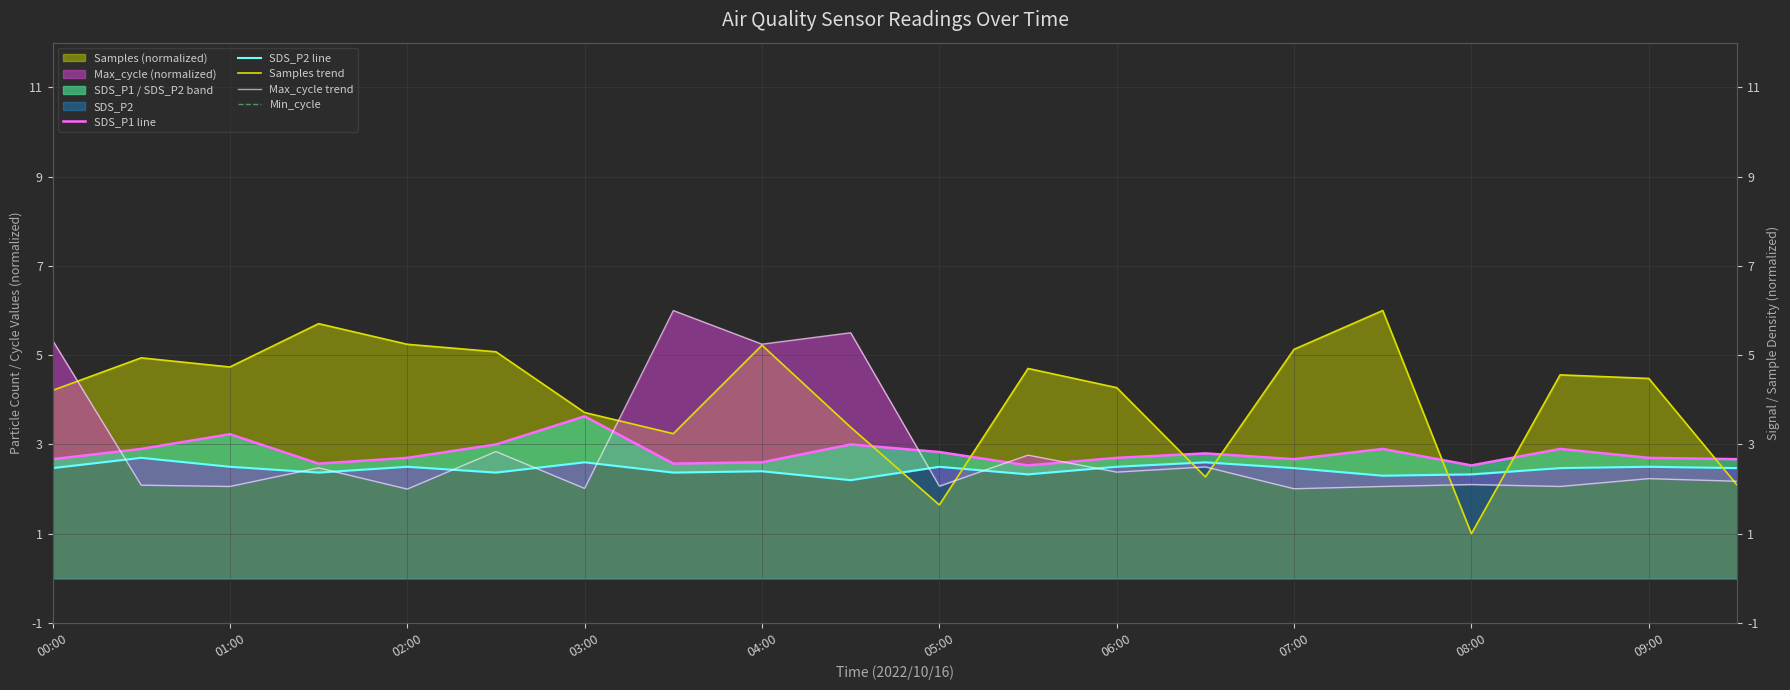

True or false: SDS_P1 has a value of 2.7 at 06:00.

True